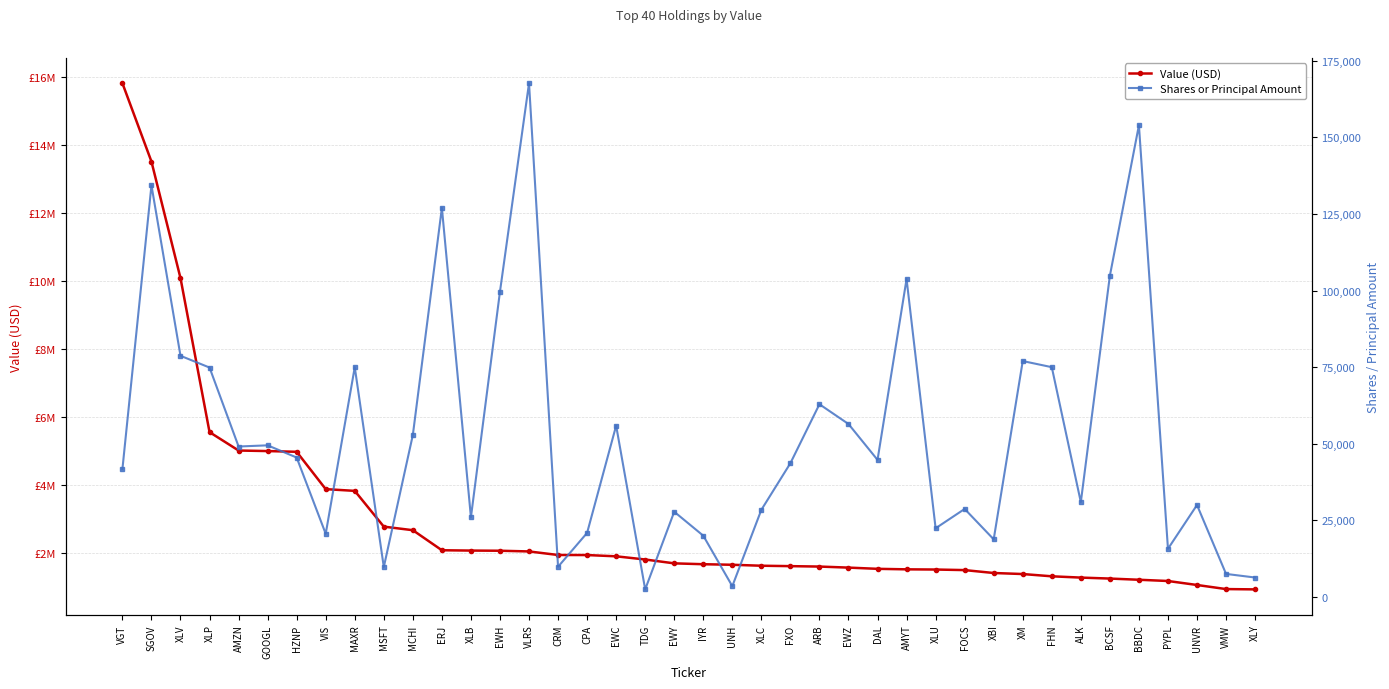

Which series changed the most between GOOGL and EWH?

Value (USD)